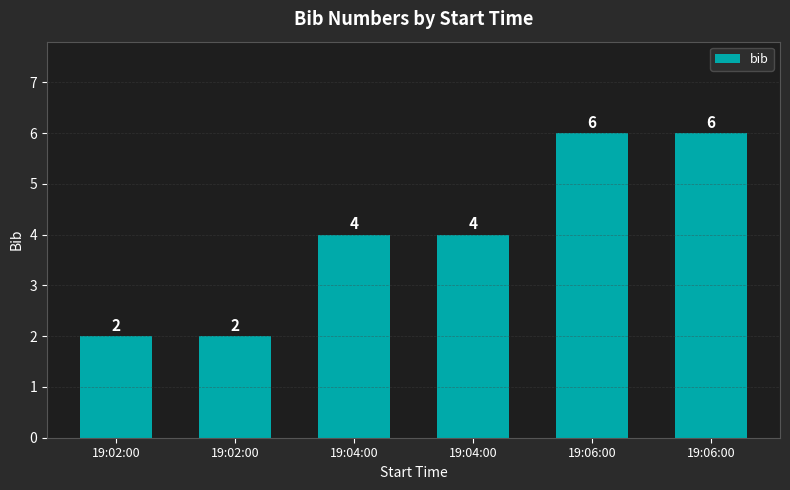

What is the label of the 3rd bar from the right?

19:04:00